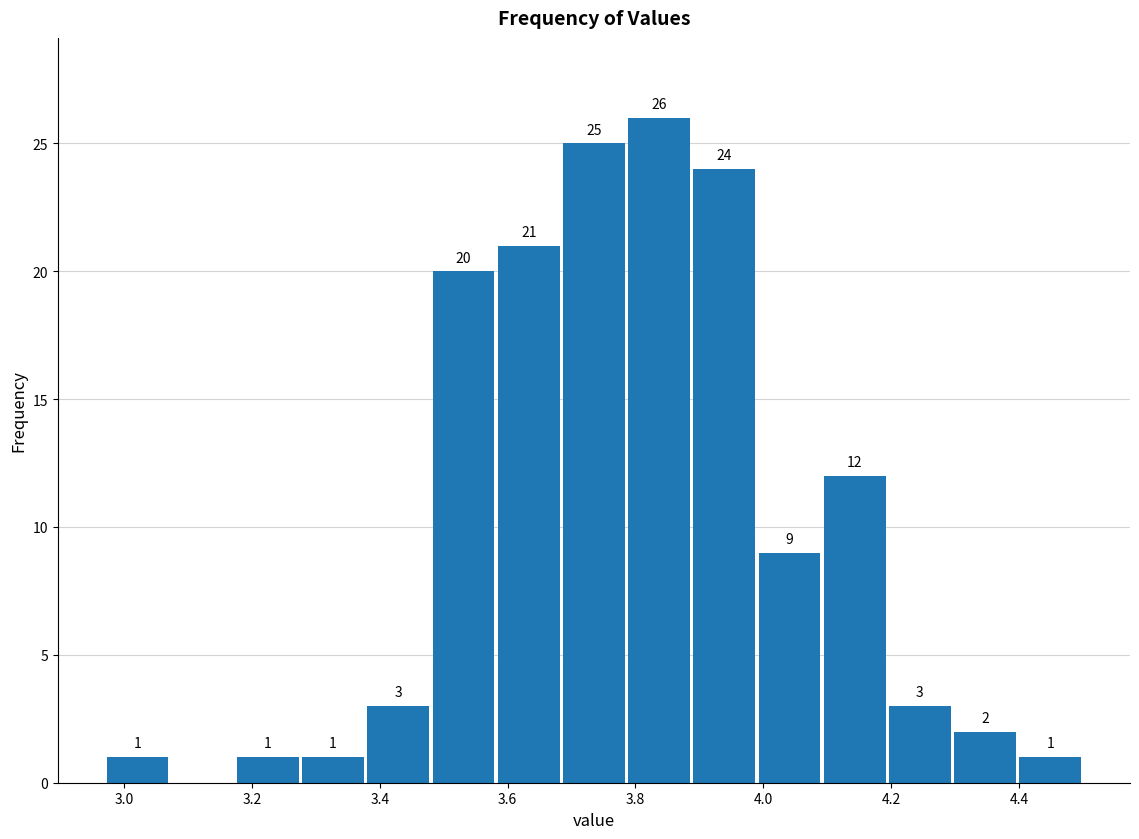

Over which range of the x-axis is the bar tallest?

3.786 to 3.888